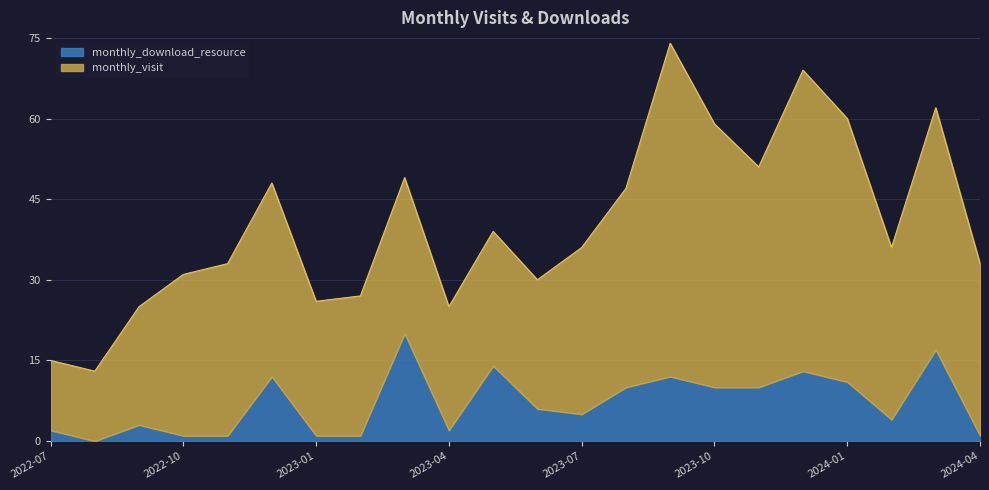

List the series in order of their overall mean, lowest first.

monthly_download_resource, monthly_visit